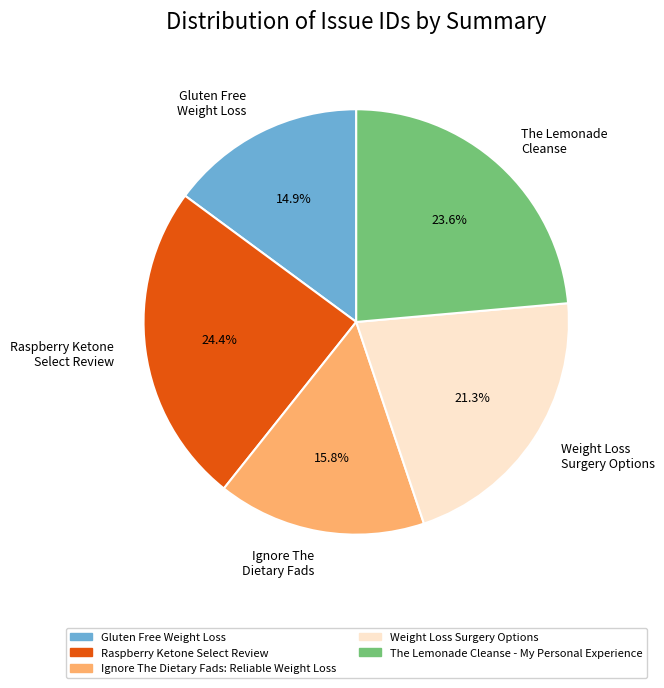

Does any single category account for the majority?

No